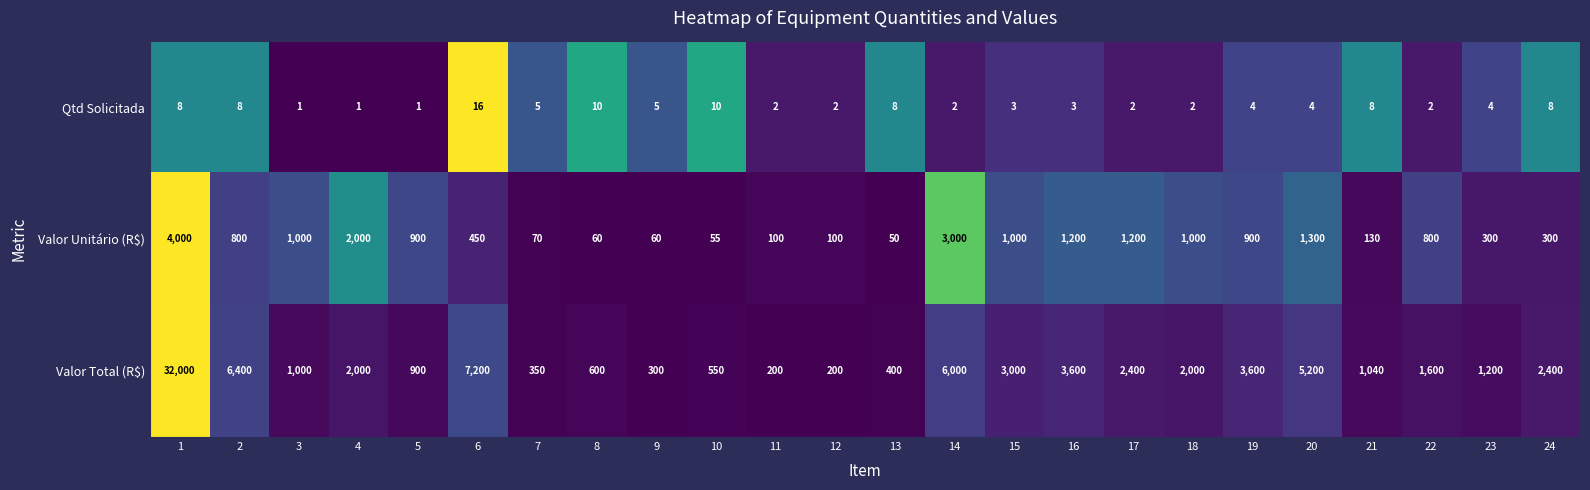

What is the greatest value displayed?

32000